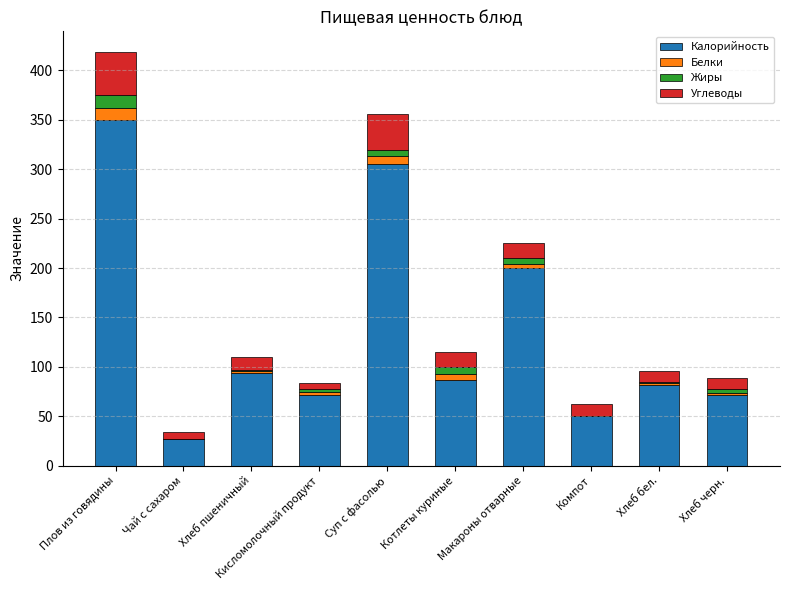

Are the bars horizontal?

No